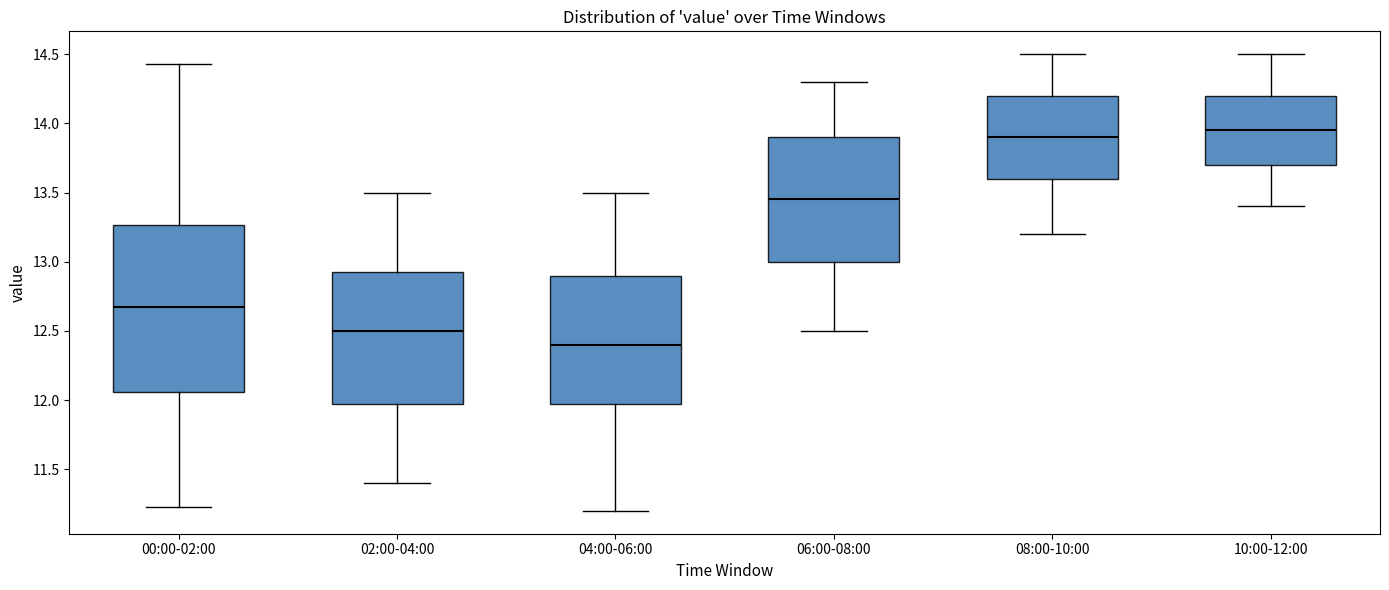

Reading left to right, read every box against the y-axis: the position of its median line, the range the box covers, and the ends of its whiskers. The values are not printed on the chart, so give them approximately, as read against the axis.

00:00-02:00: median 12.65, box 12.05 to 13.25, whiskers 11.25 to 14.45
02:00-04:00: median 12.50, box 12.00 to 12.95, whiskers 11.40 to 13.50
04:00-06:00: median 12.40, box 12.00 to 12.90, whiskers 11.20 to 13.50
06:00-08:00: median 13.45, box 13.00 to 13.90, whiskers 12.50 to 14.30
08:00-10:00: median 13.90, box 13.60 to 14.20, whiskers 13.20 to 14.50
10:00-12:00: median 13.95, box 13.70 to 14.20, whiskers 13.40 to 14.50